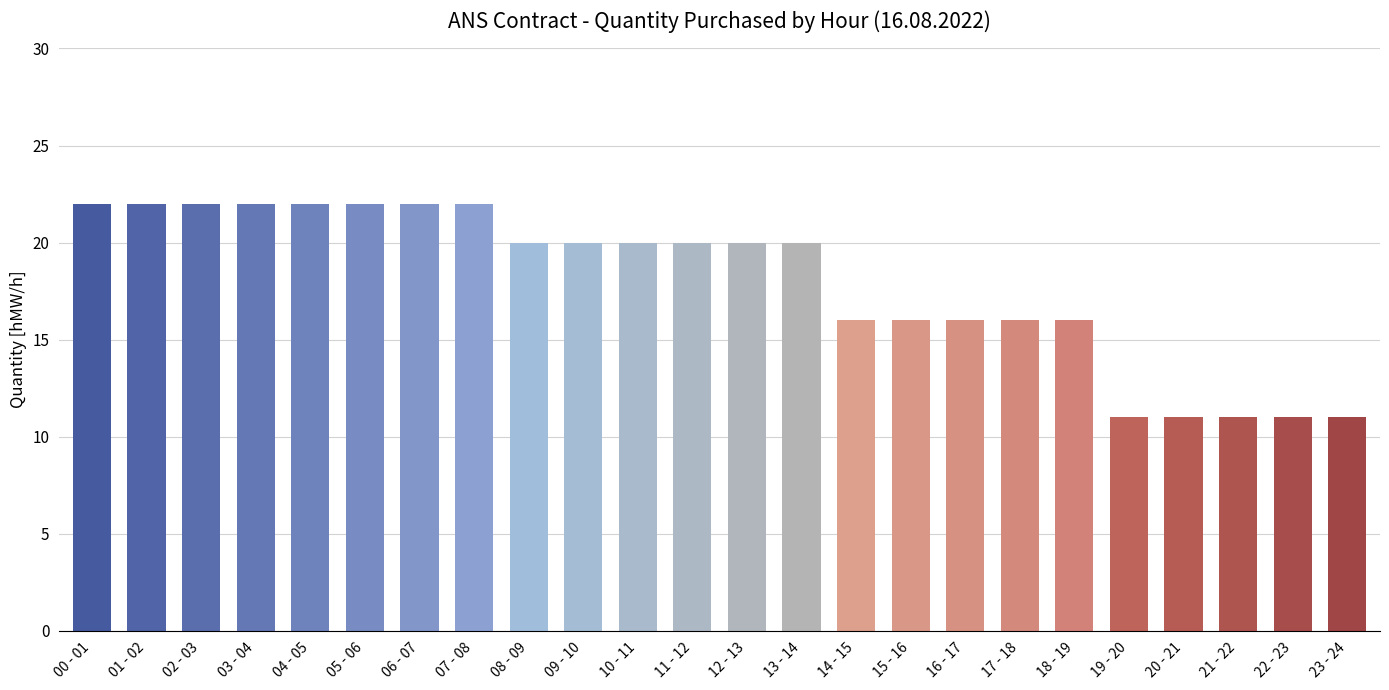

What is the label of the 16th bar from the right?

08 - 09